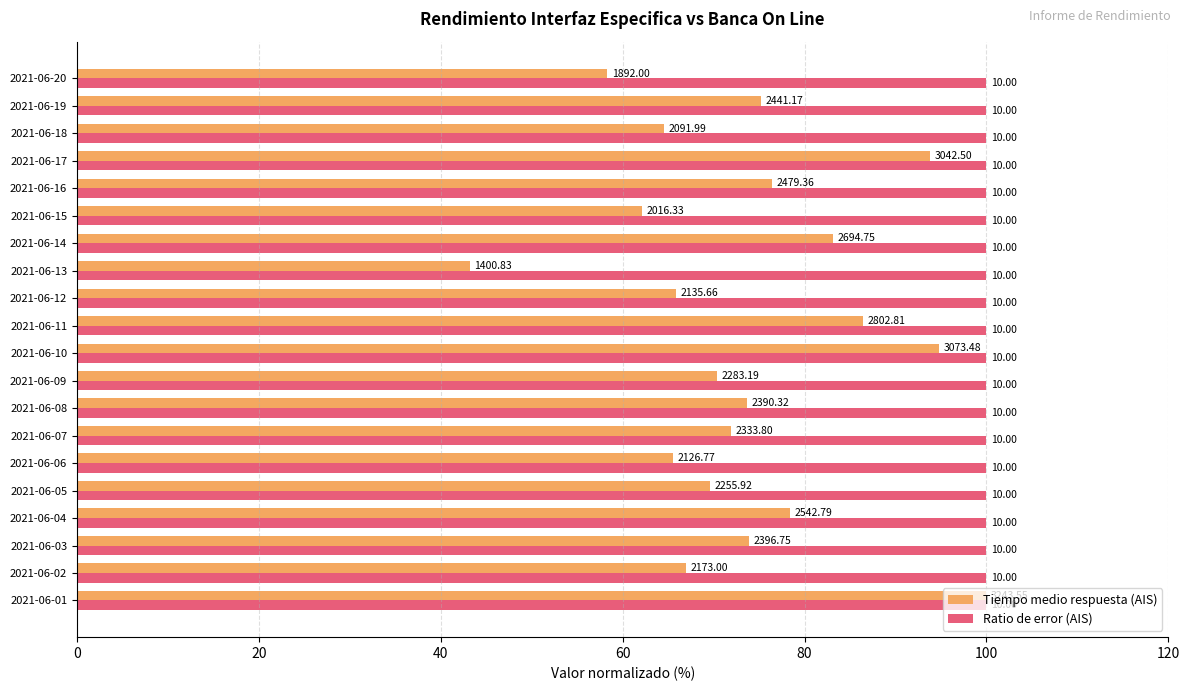

What is the highest value of the Tiempo medio respuesta (AIS) series?

100.0